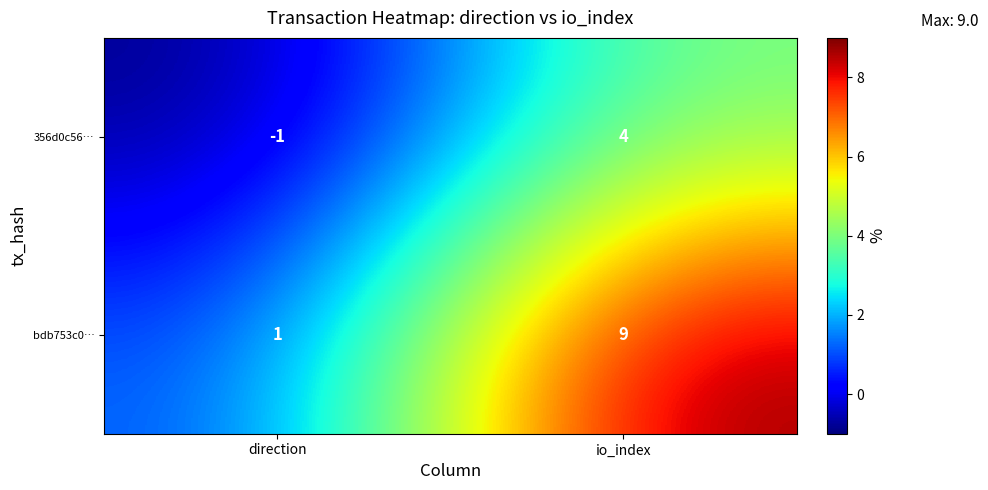

Rank the series at io_index from highest to lowest value.

bdb753c0…, 356d0c56…